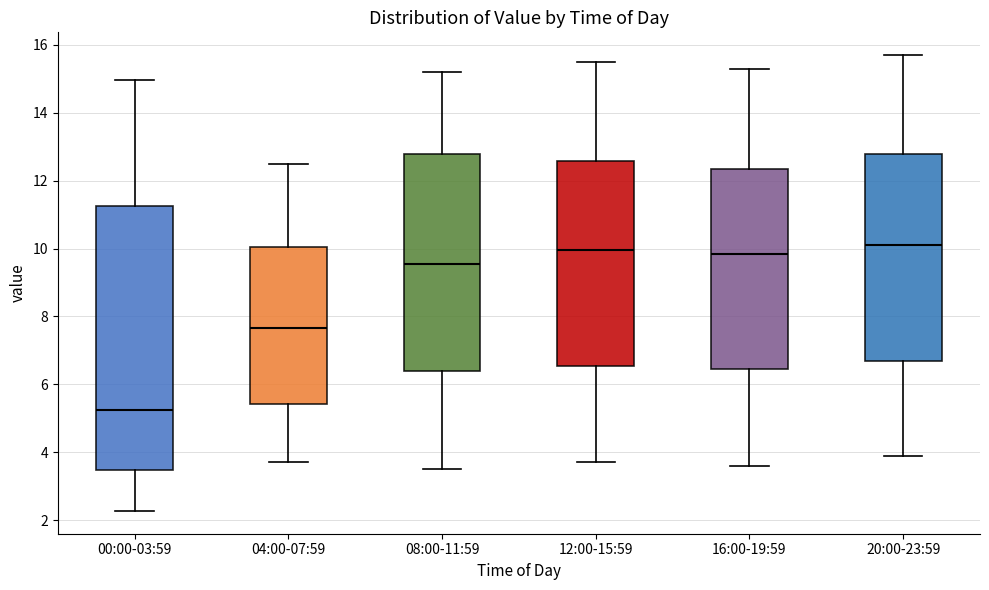

Which box's median line is the lowest?

00:00-03:59